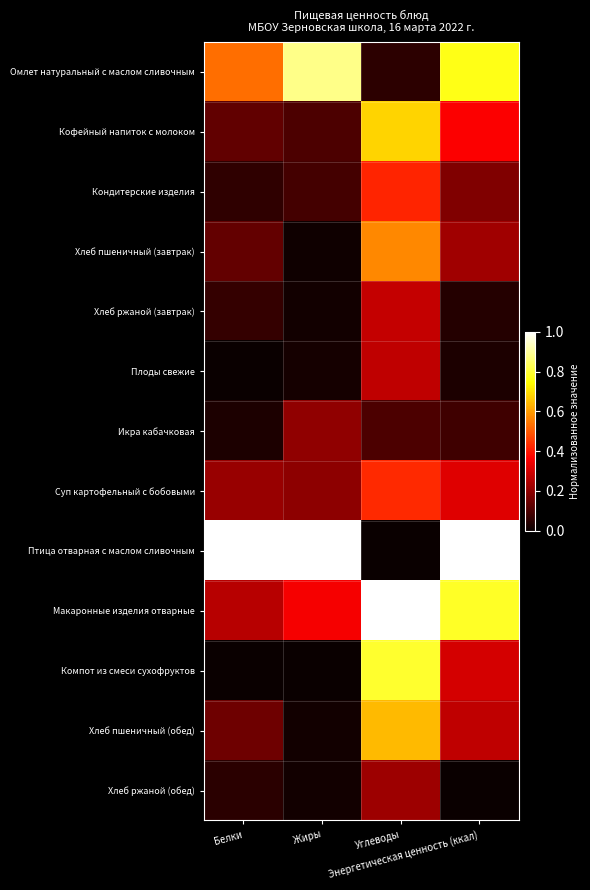

At which category is the sum across all series the highest?

Углеводы